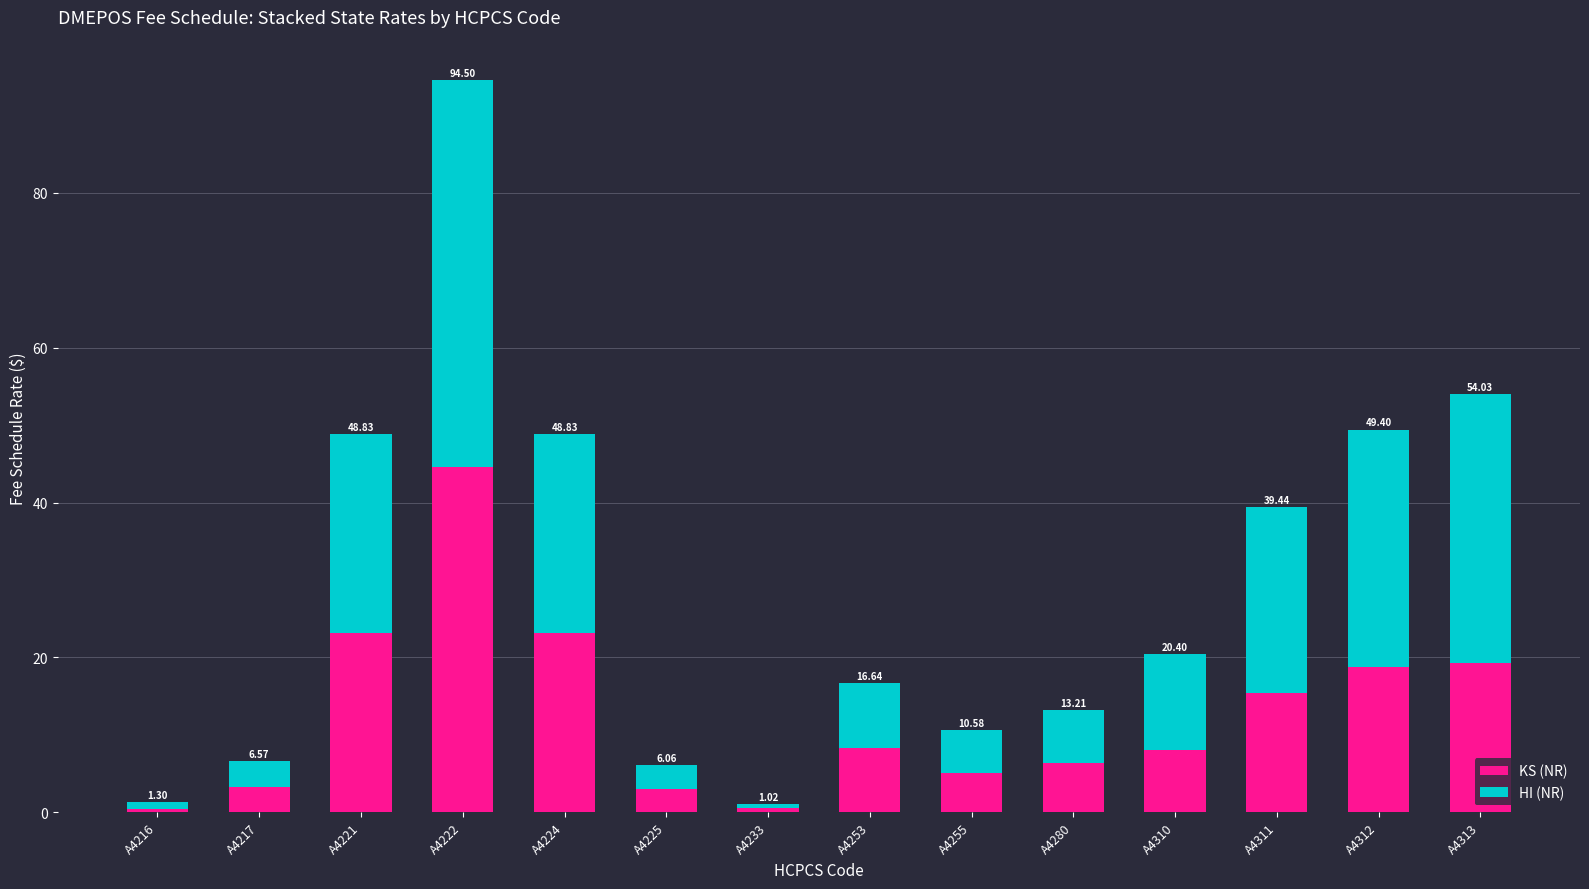

What is the sum of the KS (NR) values at A4221 and A4312?

42.0